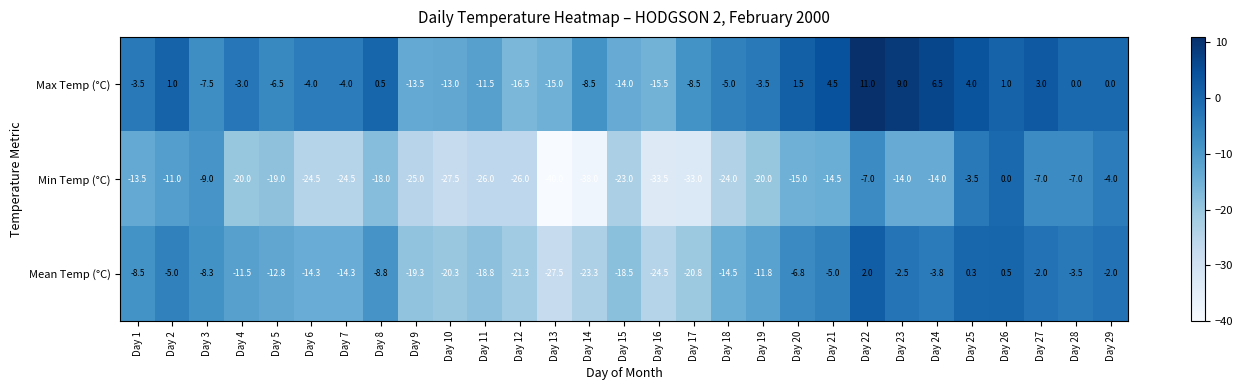

What is the difference between the highest and lowest values at Day 16?

18.0